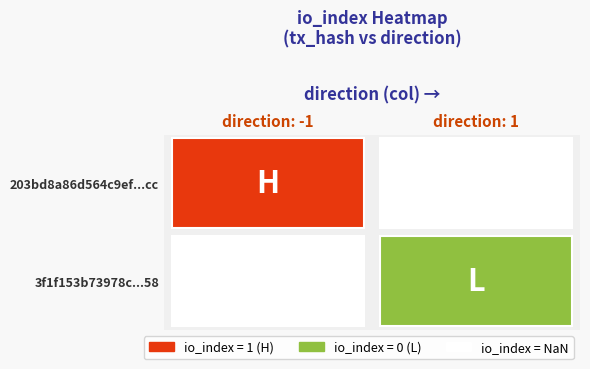

The 203bd8a86d564c9ef16f6e752596e4d3d8d88cc series shows -1 at 0. True or false?

False